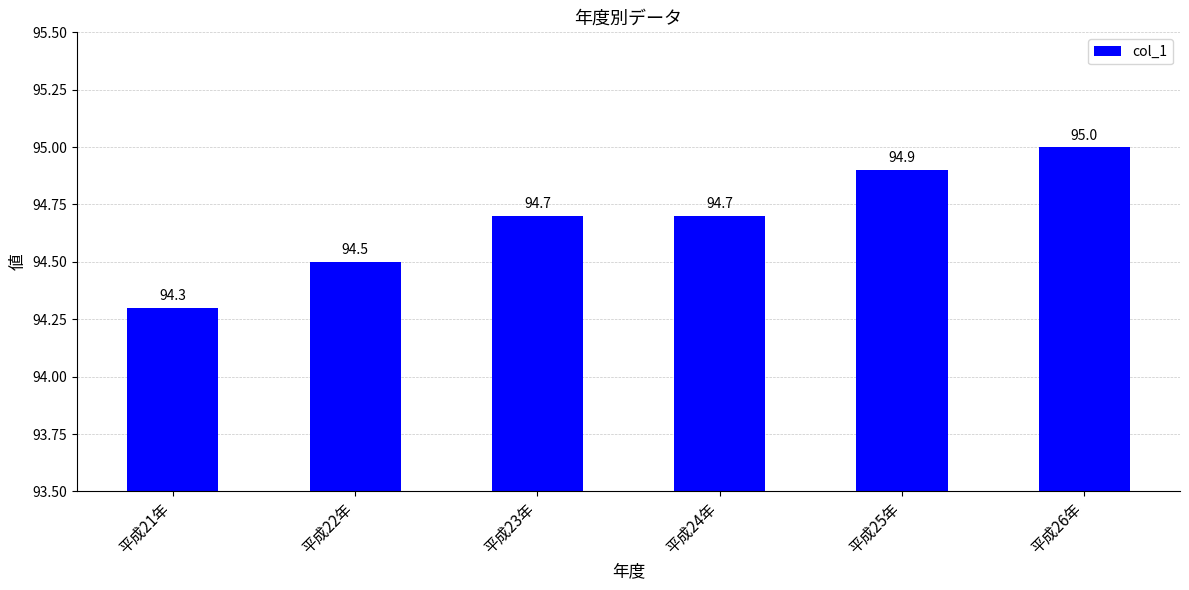

What is the value of the 4th bar from the left?

94.7